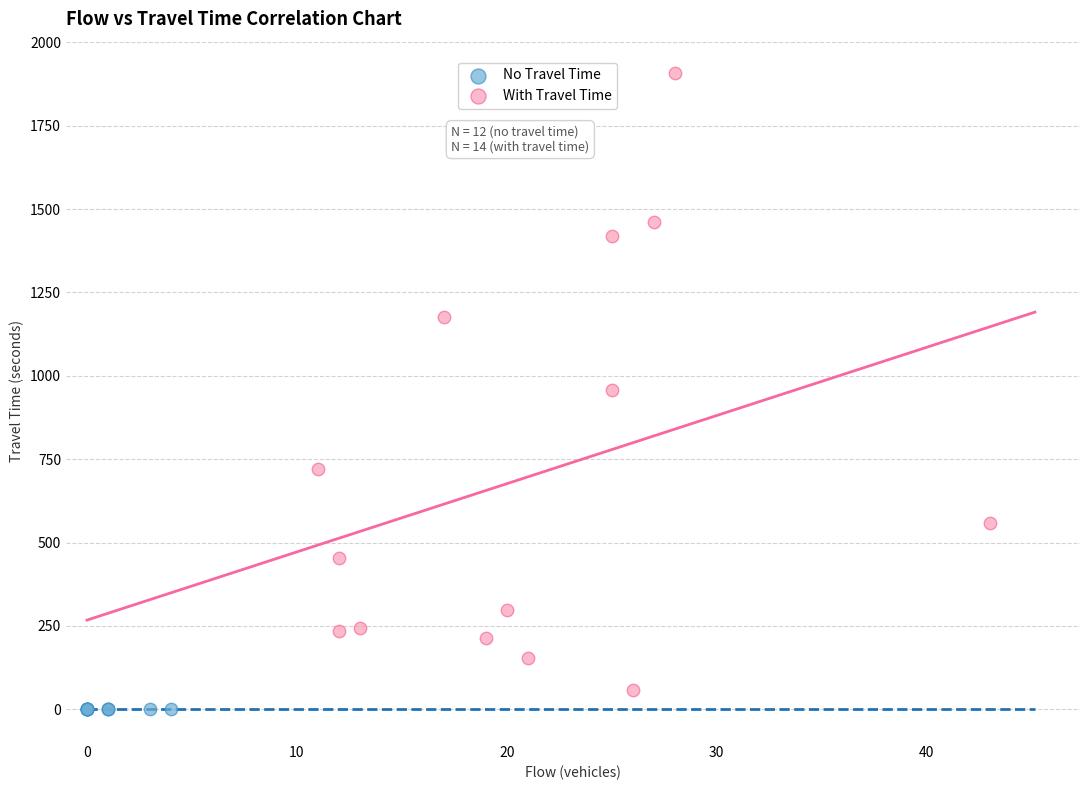

Which series contains the highest Y value?

With Travel Time